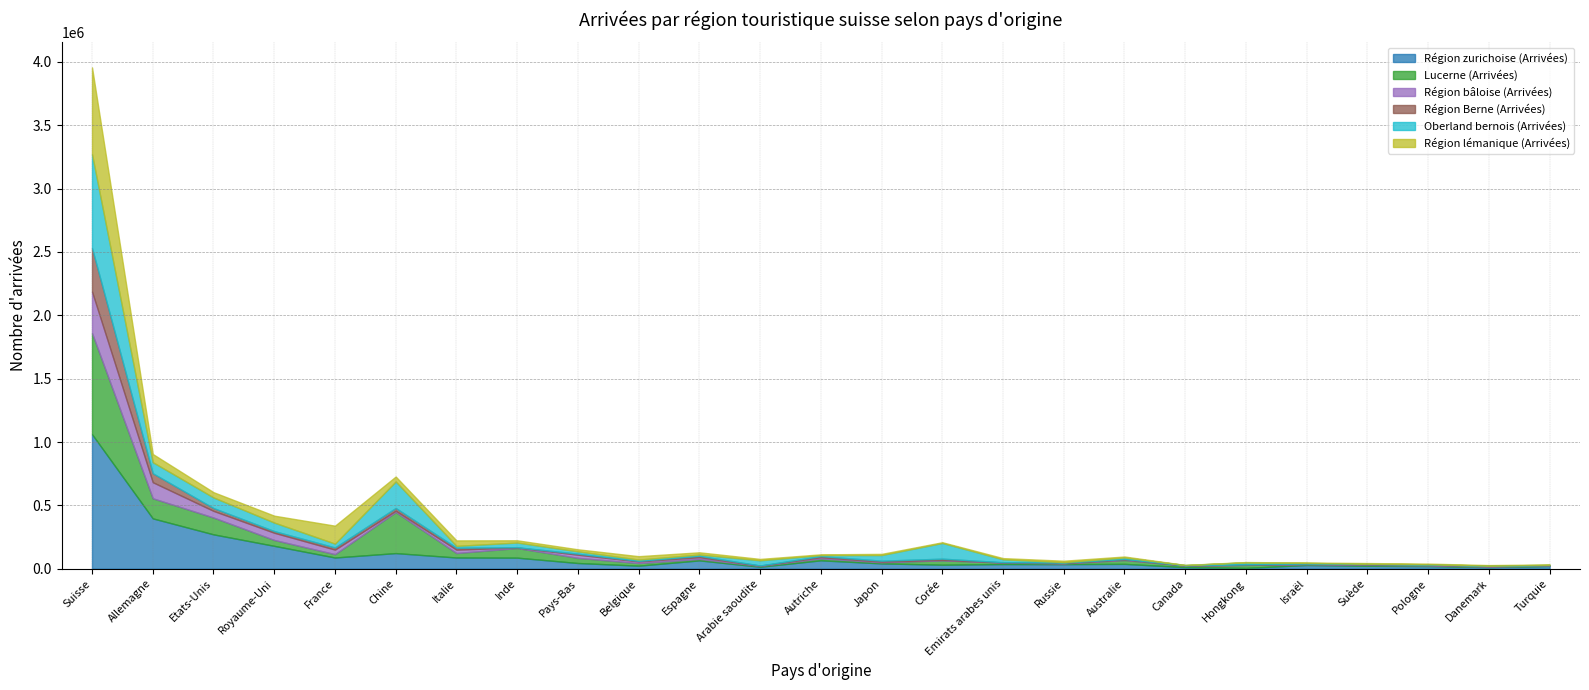

Which category has the highest value in the Région zurichoise (Arrivées) series?

Suisse